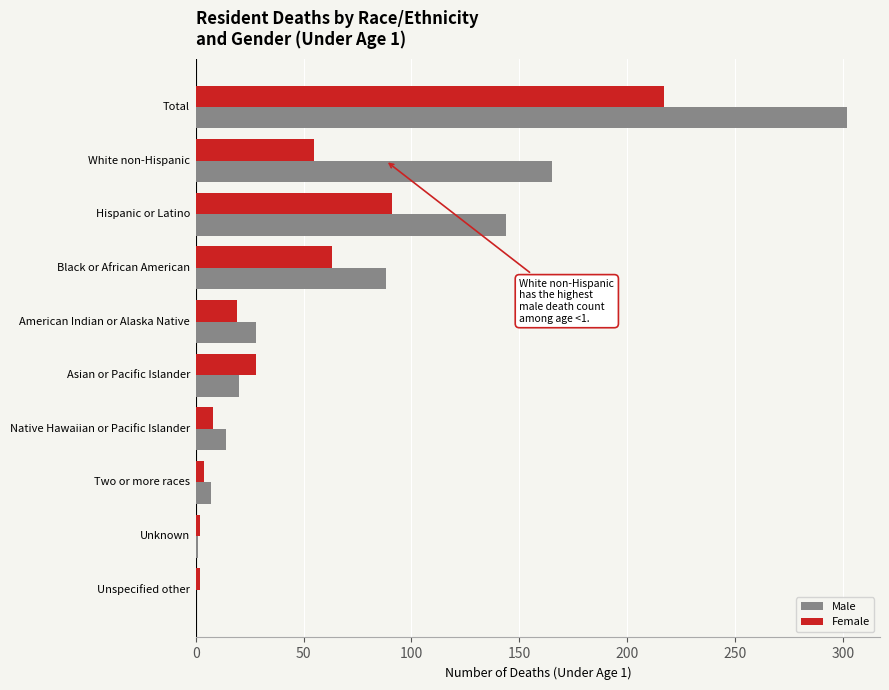

The Male series shows 229 at Hispanic or Latino. True or false?

False